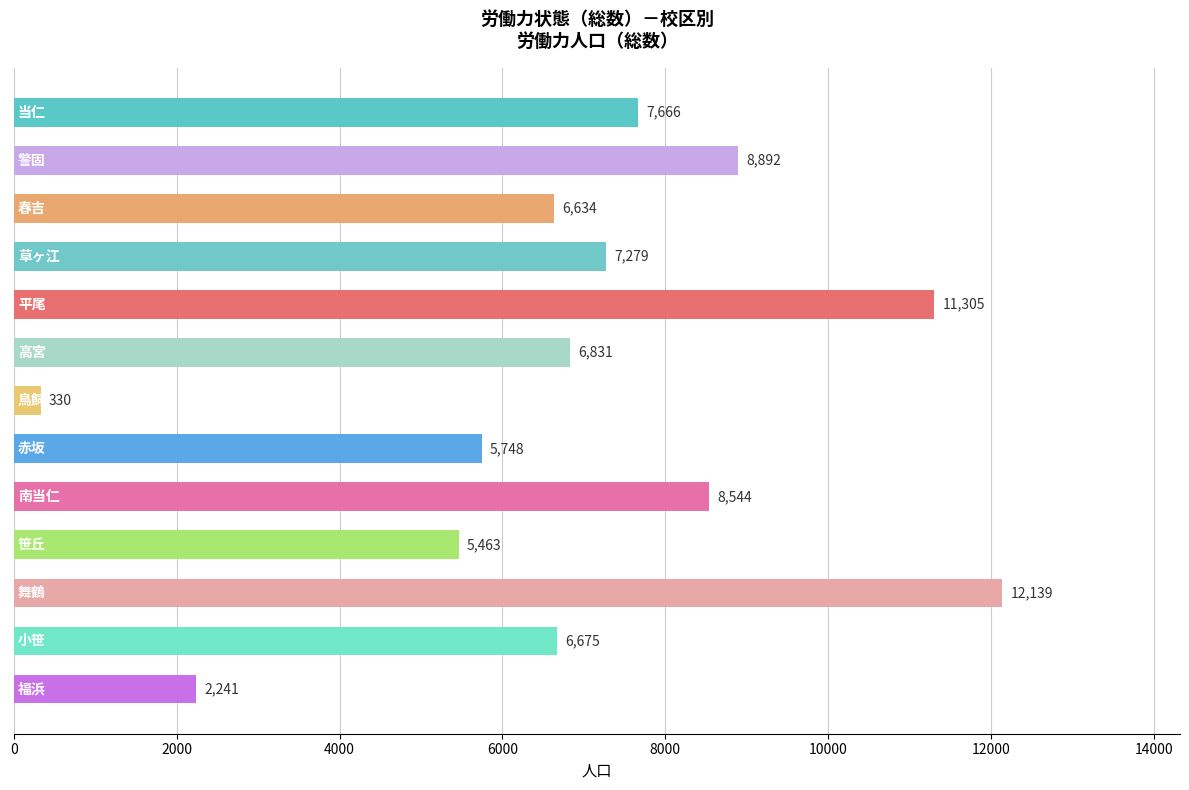

What is the smallest value displayed?

330